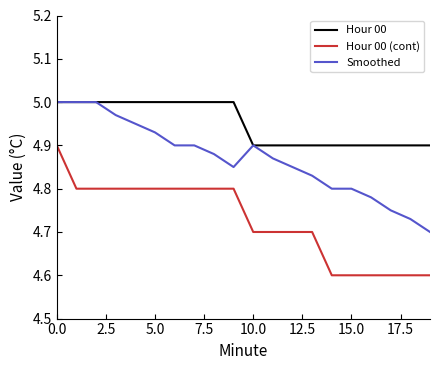

True or false: Hour 00 (cont) and Hour 00 cross at least once.

False